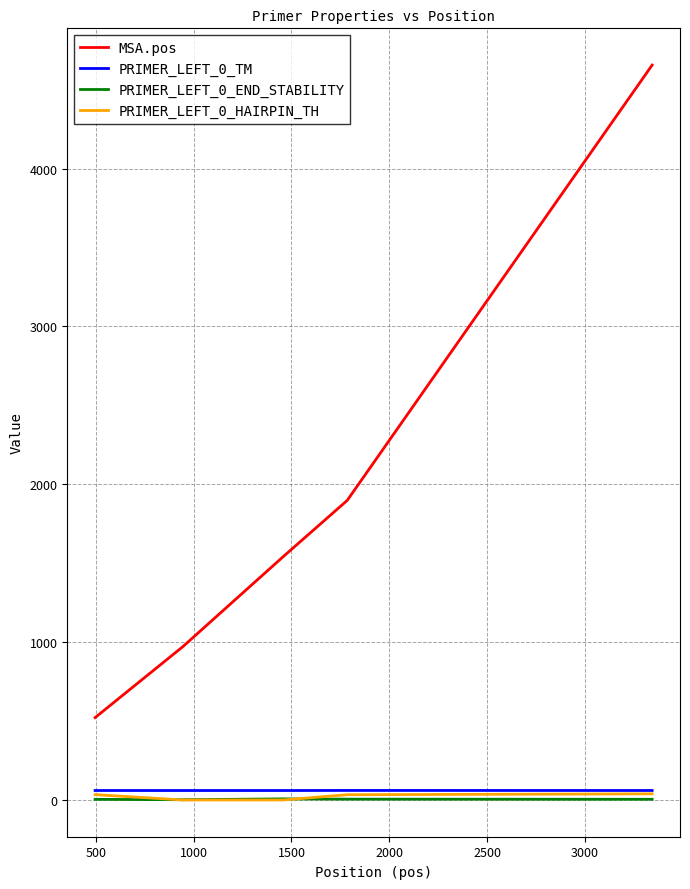

True or false: PRIMER_LEFT_0_HAIRPIN_TH and MSA.pos intersect in this chart.

False